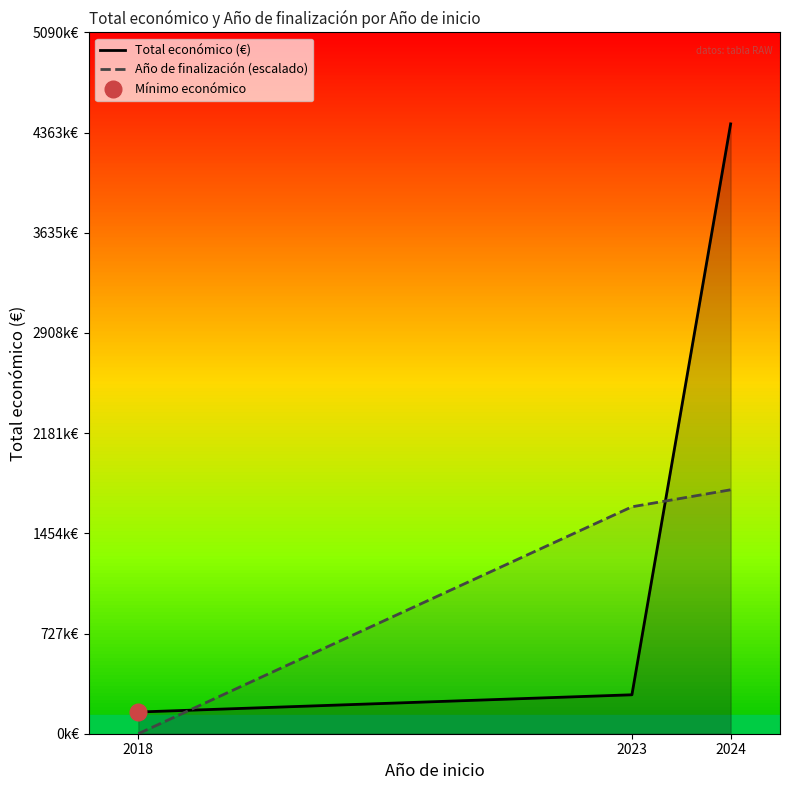

What value does the Total económico (€) series have at 2024?

4426399.0